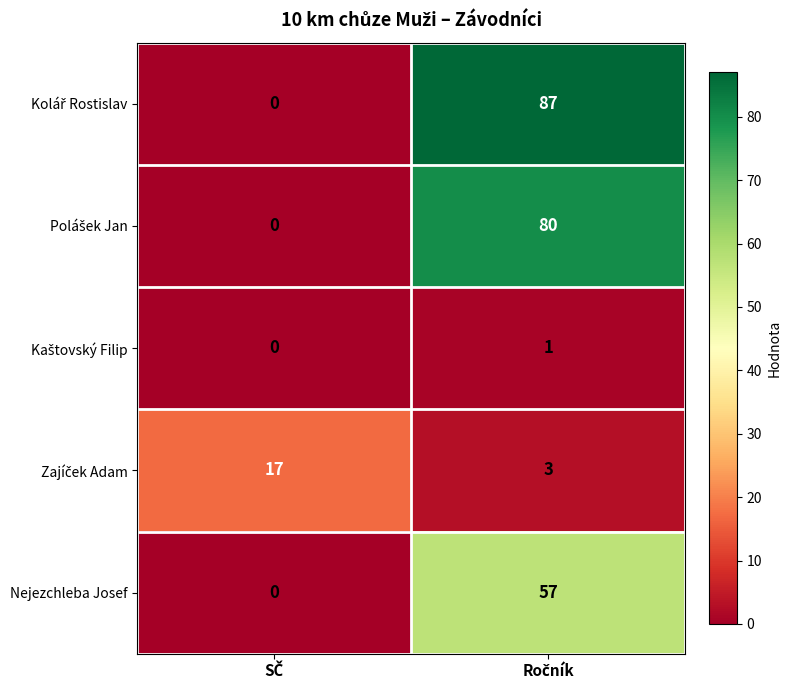

What is the maximum value shown in the chart?

87